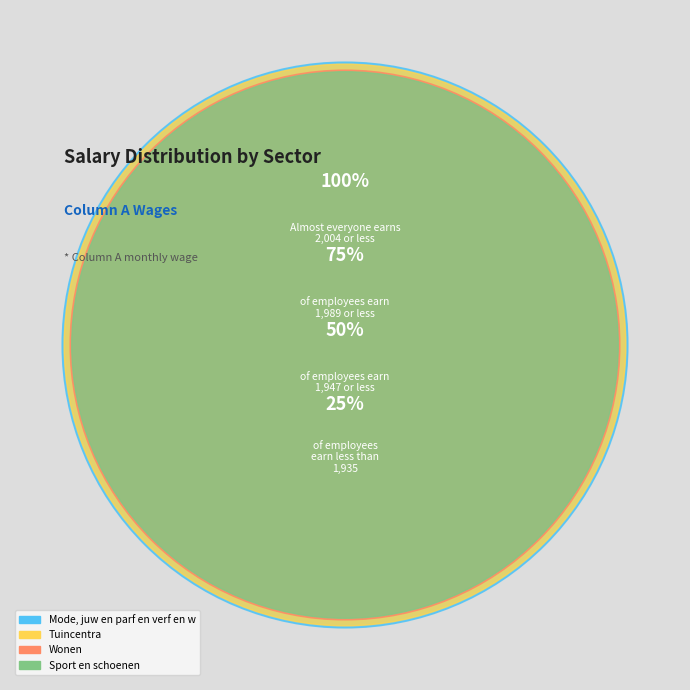

What percentage is the Sport en schoenen slice, to the nearest percent?

25%